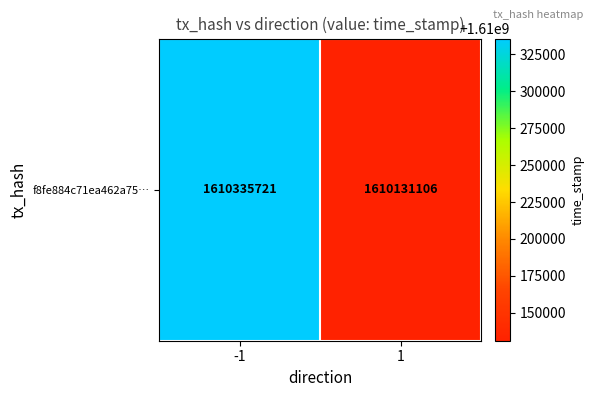

How many categories are shown in the chart?

2